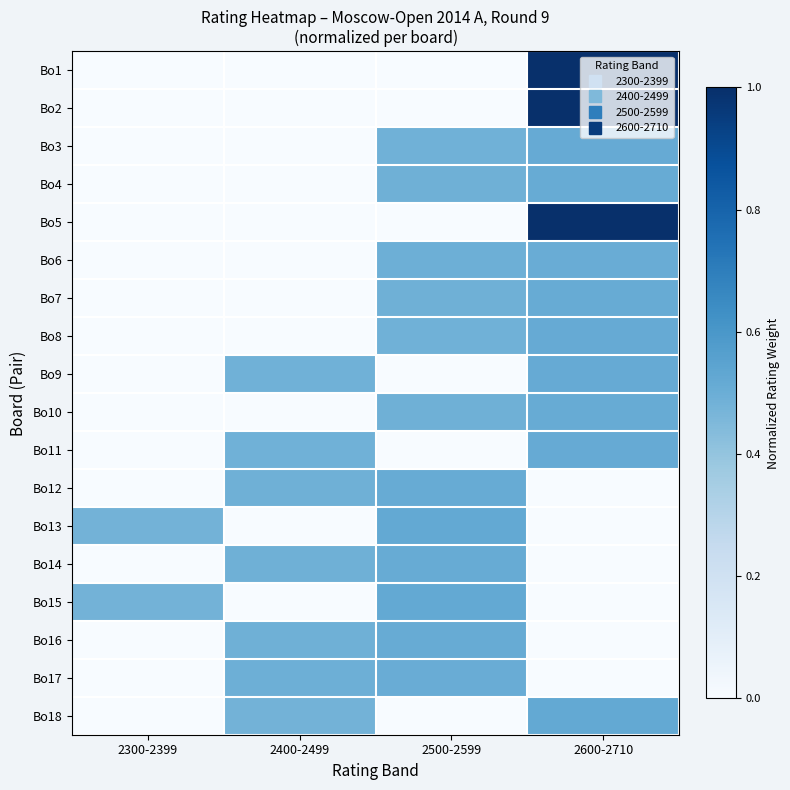

Which series changed the most between 2300-2399 and 2400-2499?

Bo17